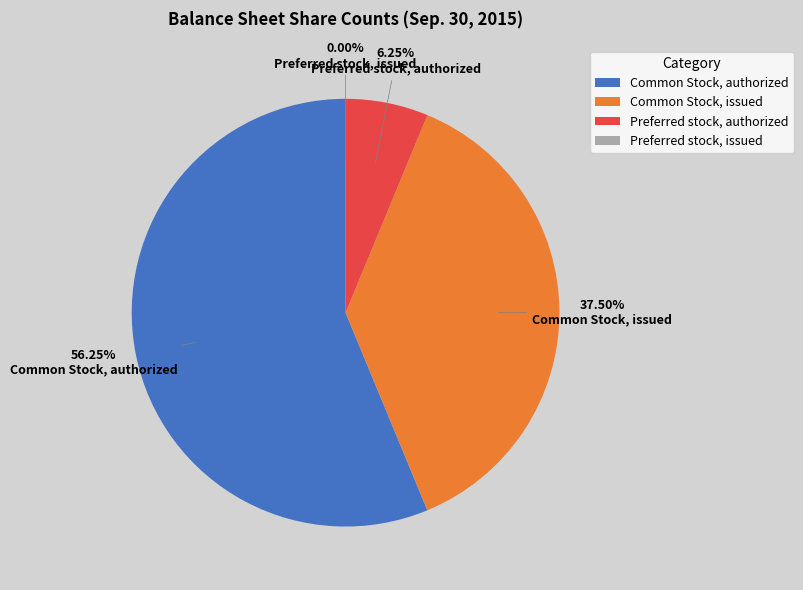

What percentage is the Common Stock, authorized slice, to the nearest percent?

56%